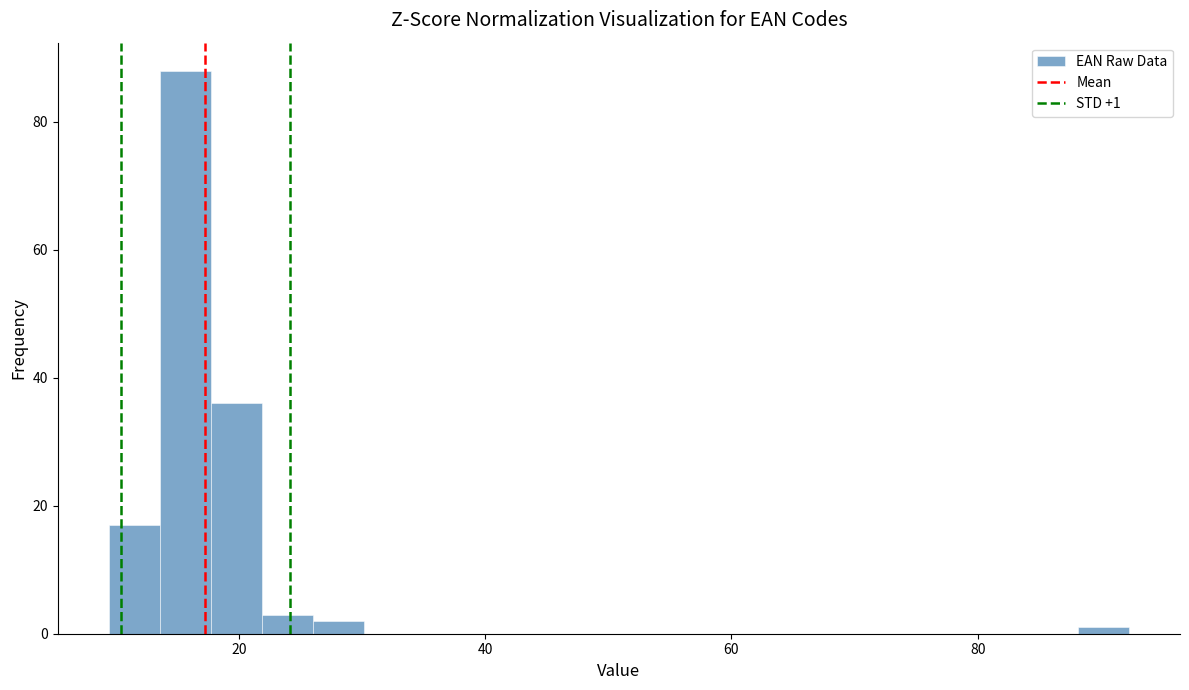

Around what value on the x-axis is the tallest bar? Give the approximate position of its centre, as read against the axis.

16